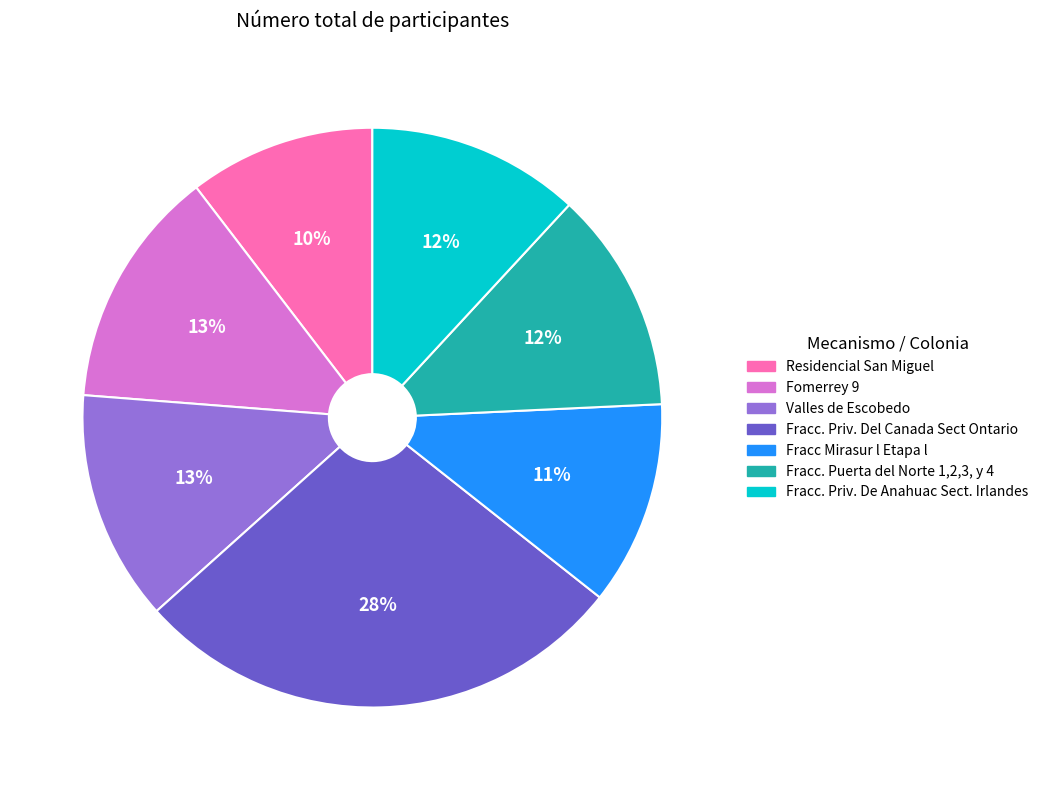

Is the sum of Fracc. Priv. Del Canada Sect Ontario and Valles de Escobedo greater than half?

No